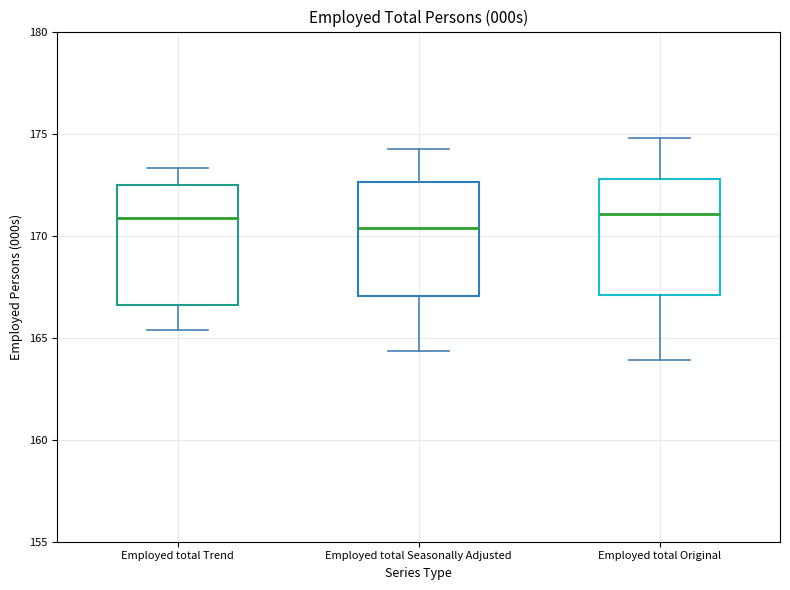

Reading left to right, transcribe this box plot: for each box, give where its median line is, the range the box spans, and where its two whiskers end, as read against the y-axis. The values are not printed on the chart, so give them approximately, as read against the axis.

Employed total Trend: median 171.0, box 166.5 to 172.5, whiskers 165.5 to 173.5
Employed total Seasonally Adjusted: median 170.5, box 167.0 to 172.5, whiskers 164.5 to 174.0
Employed total Original: median 171.0, box 167.0 to 173.0, whiskers 164.0 to 175.0